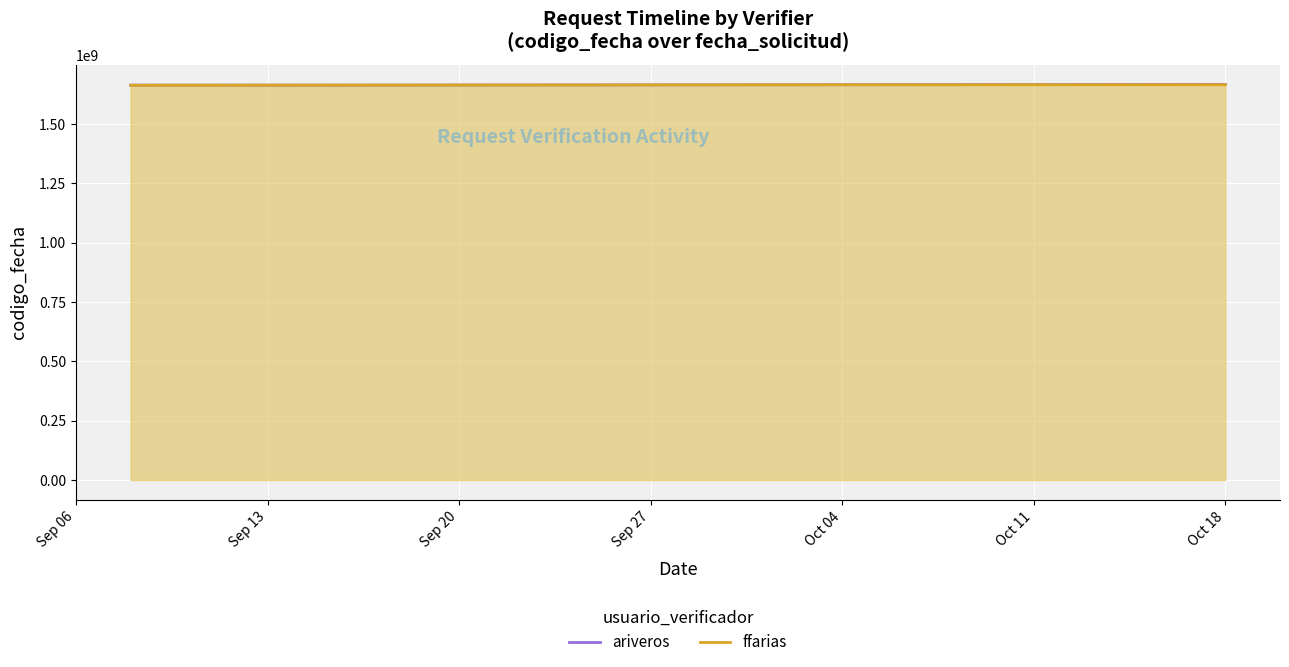

What is the minimum value shown in the chart?

1662816949.0